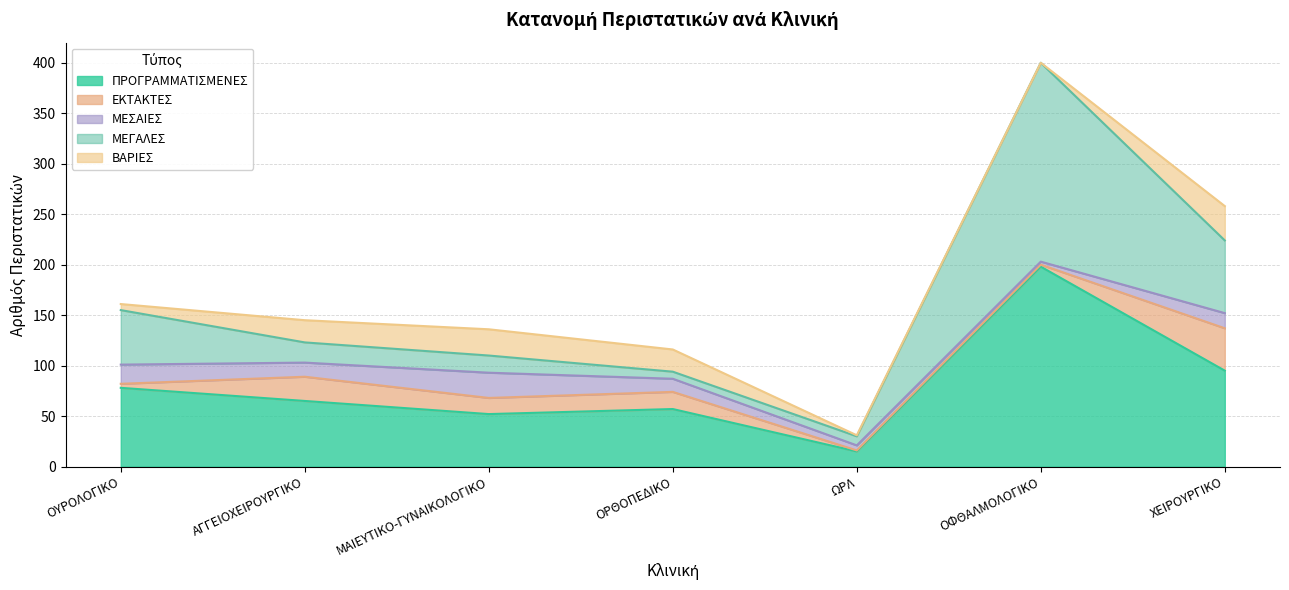

The ΕΚΤΑΚΤΕΣ series shows 27 at ΟΡΘΟΠΕΔΙΚΟ. True or false?

False